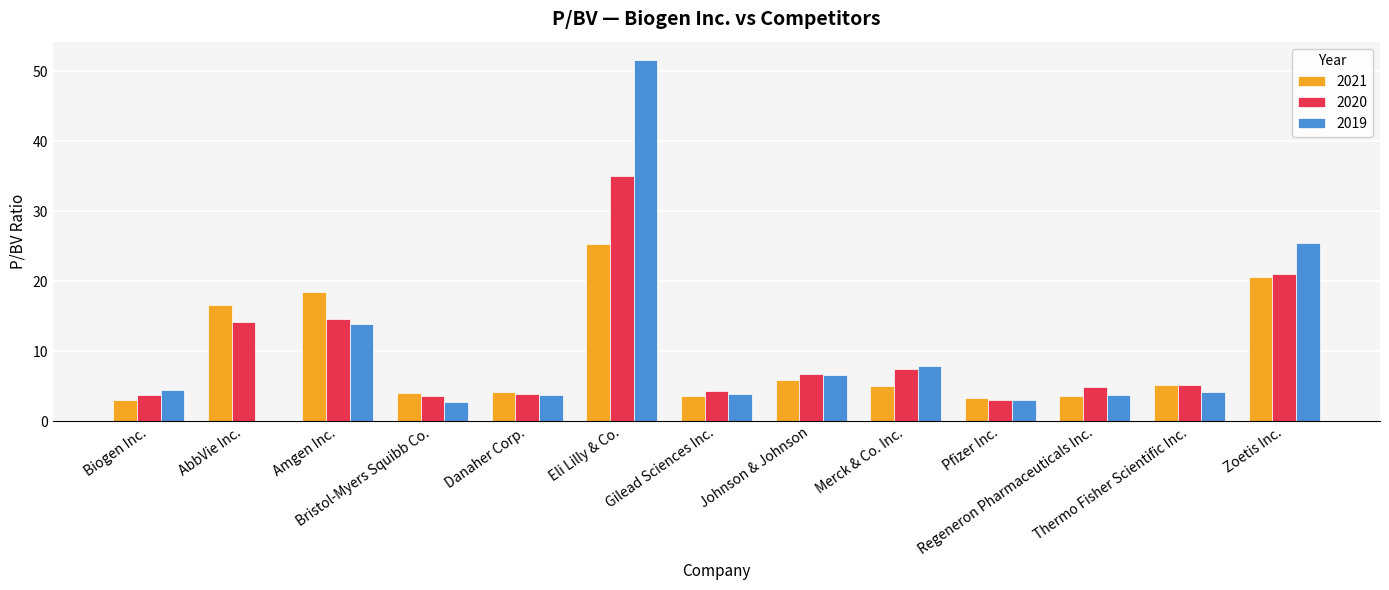

Read the 2020 value at Merck & Co. Inc..

7.5